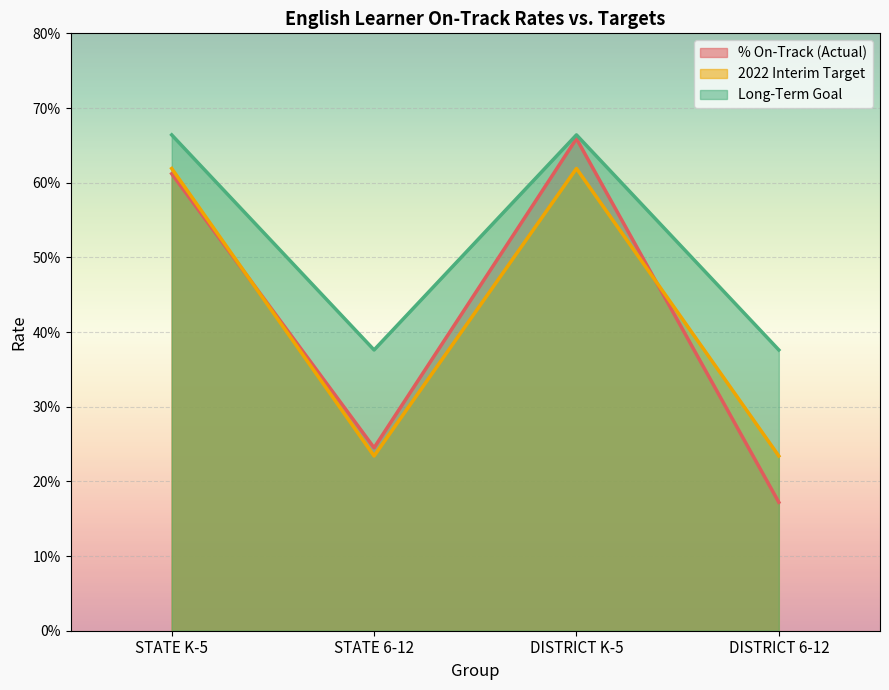

What is the smallest value displayed?

0.2